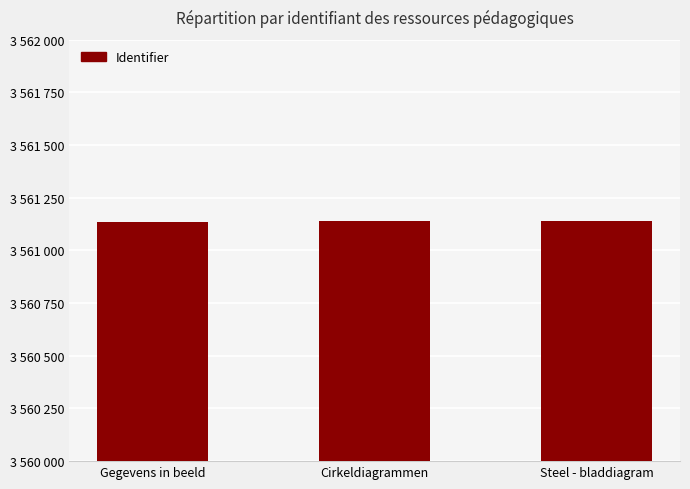

What is the label of the 3rd bar from the right?

Gegevens in beeld